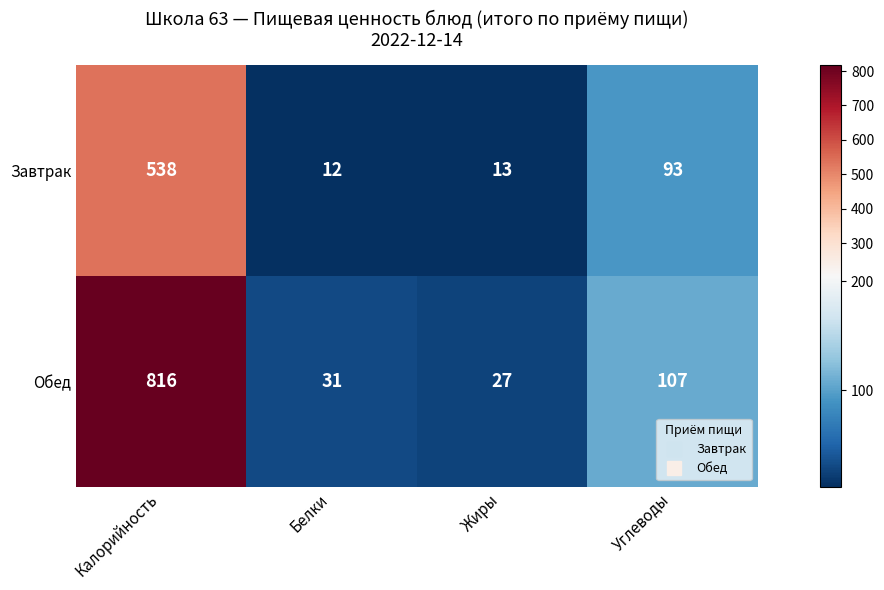

What is the difference between the Обед values at Углеводы and Белки?

76